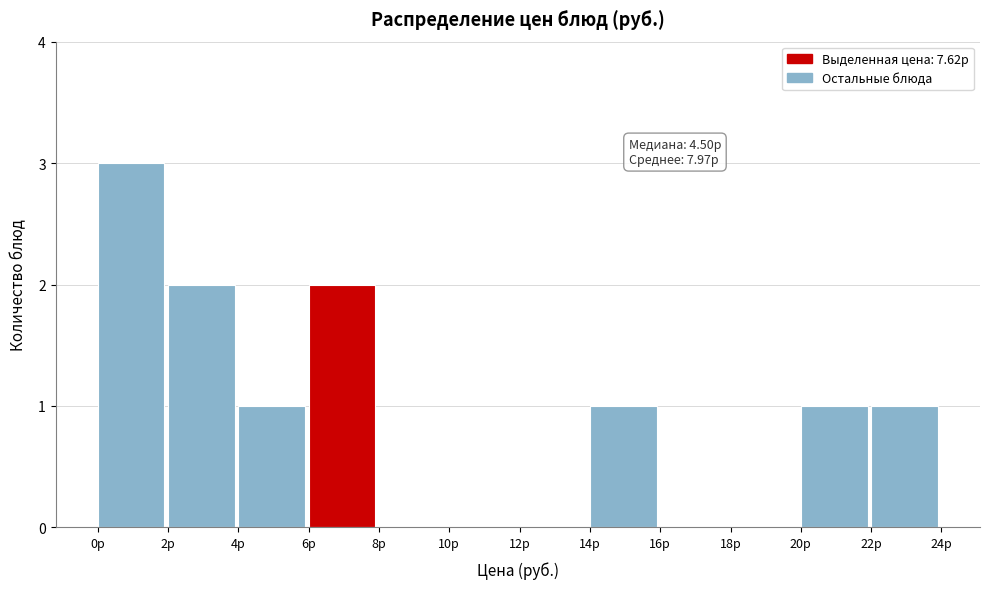

Over which range of the x-axis is the bar tallest?

0 to 2